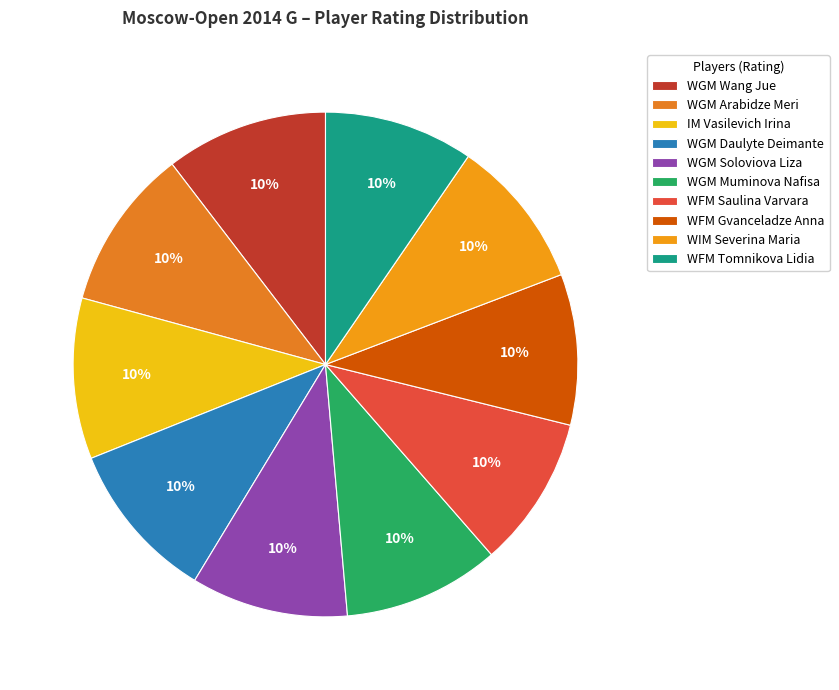

Is it true that IM Vasilevich Irina is 1% of the pie?

False